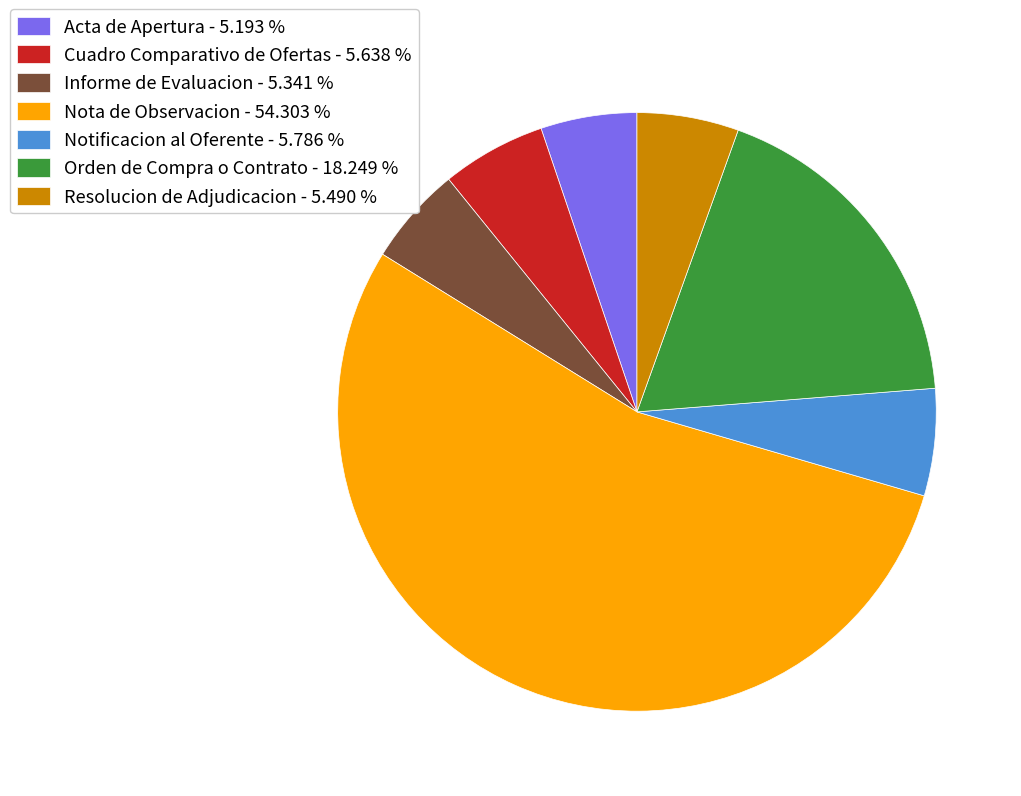

Is it true that Cuadro Comparativo de Ofertas is 1% of the pie?

False